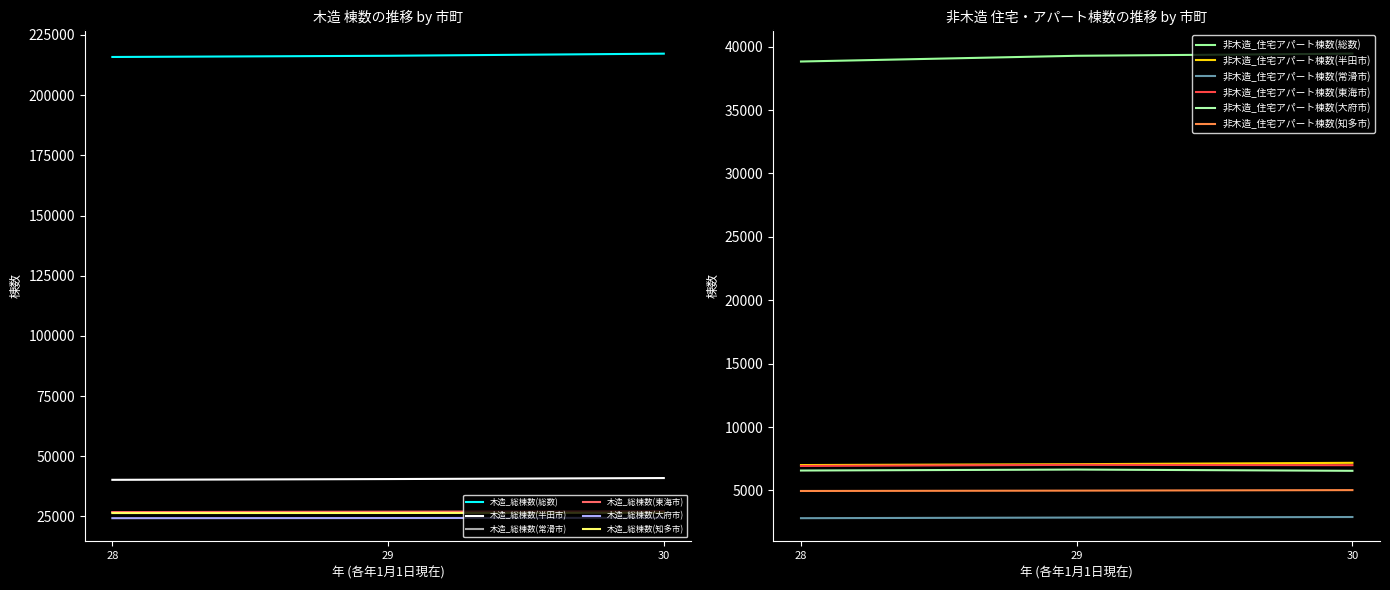

How many data points in 木造_総棟数(常滑市) are less than 26826?

1